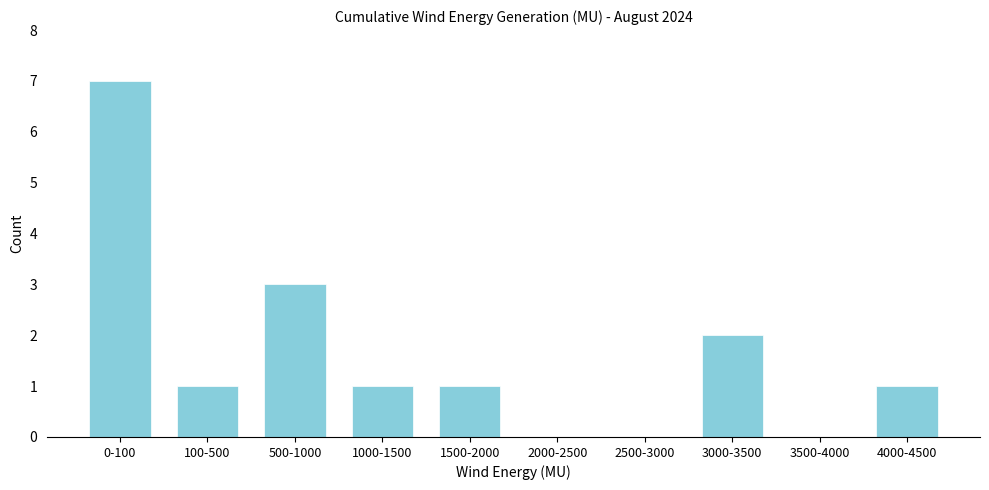

Reading left to right, list all the values displayed in this chart.

0-100=7	100-500=1	500-1000=3	1000-1500=1	1500-2000=1	2000-2500=0	2500-3000=0	3000-3500=2	3500-4000=0	4000-4500=1